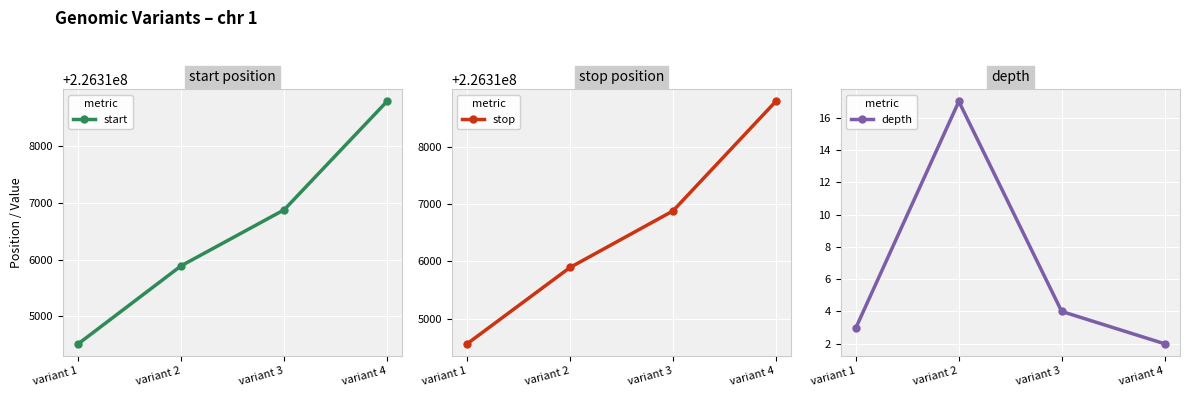

Which series has the largest range (max minus min)?

start